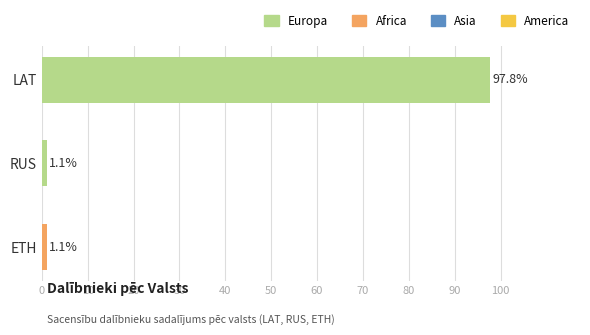

What is the label of the 1st bar from the top?

LAT